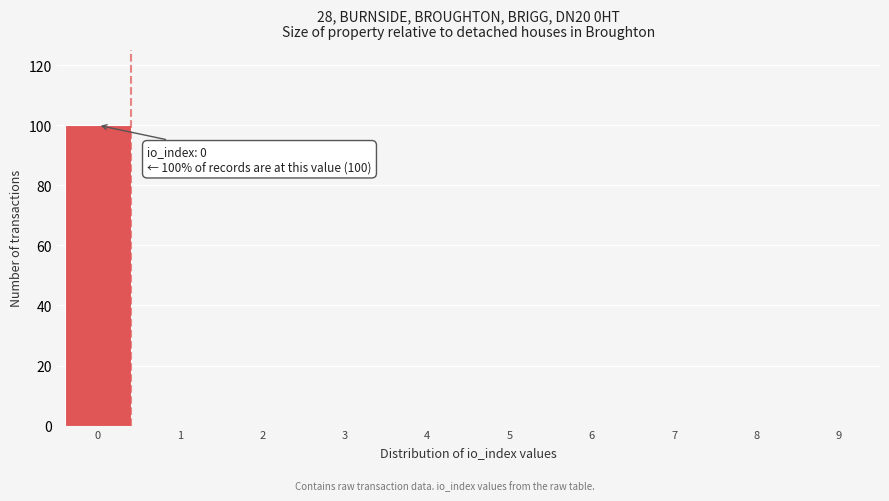

Reading right to left, extract all data points from this chart.

9=0	8=0	7=0	6=0	5=0	4=0	3=0	2=0	1=0	0=100